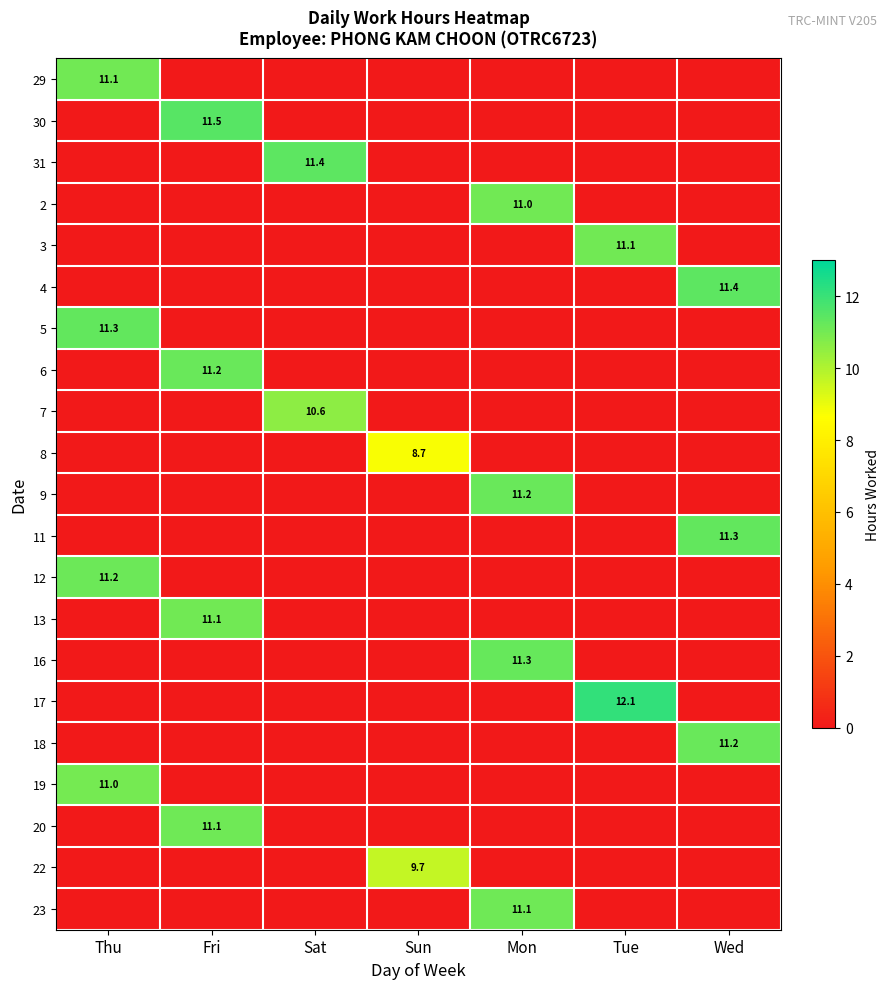

True or false: 5 has a value of 16.5 at Thu.

False